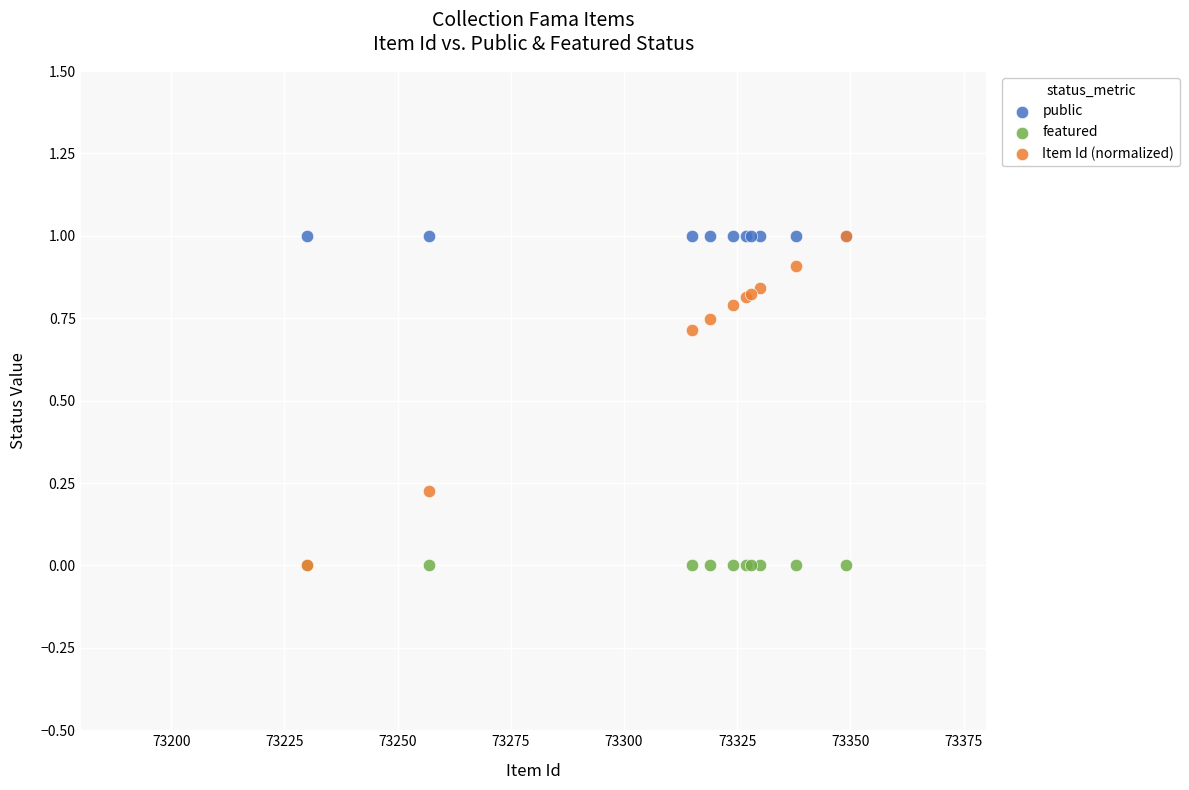

What are all the series names shown in the legend?

public, featured, Item Id (normalized)